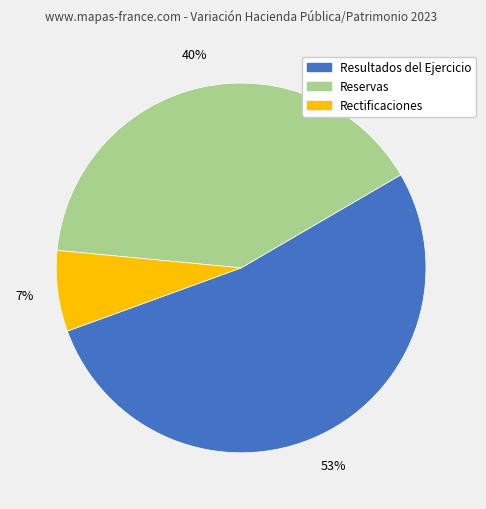

To the nearest percent, what is the average slice percentage?

33%